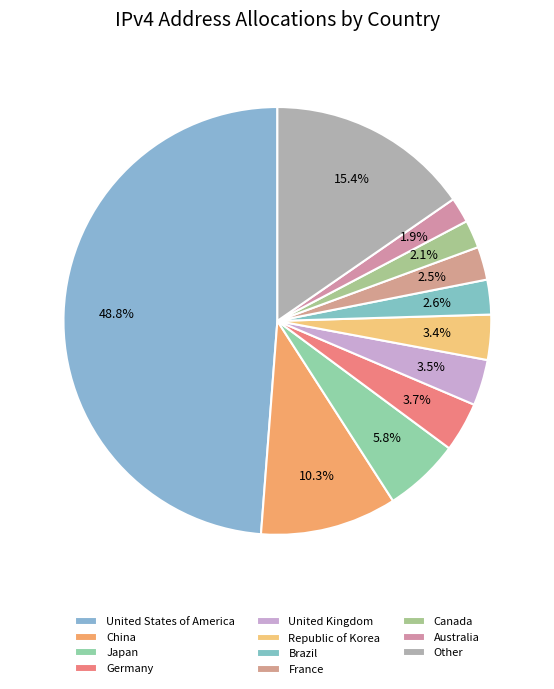

How many slices are in this pie chart?

11